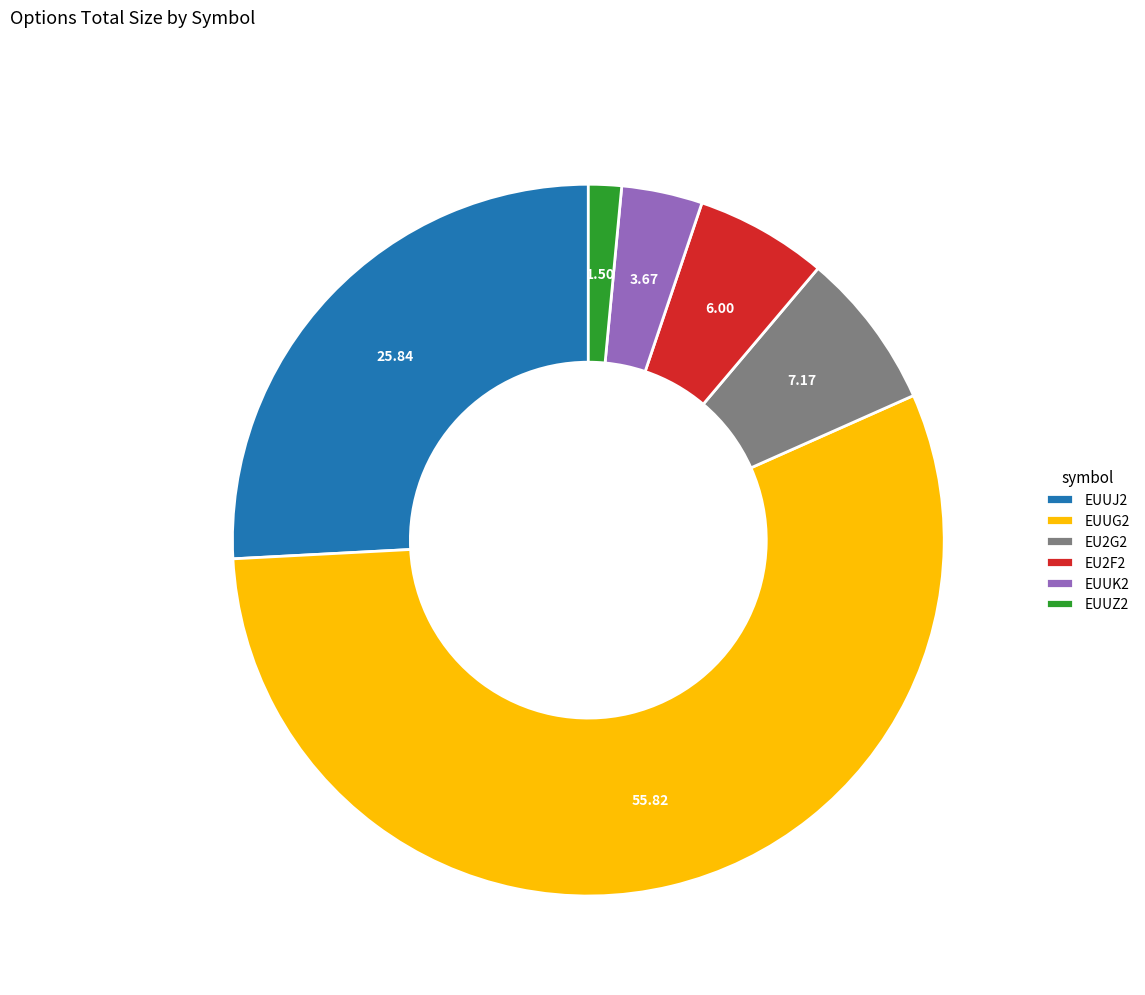

Is there a majority slice in this chart?

Yes